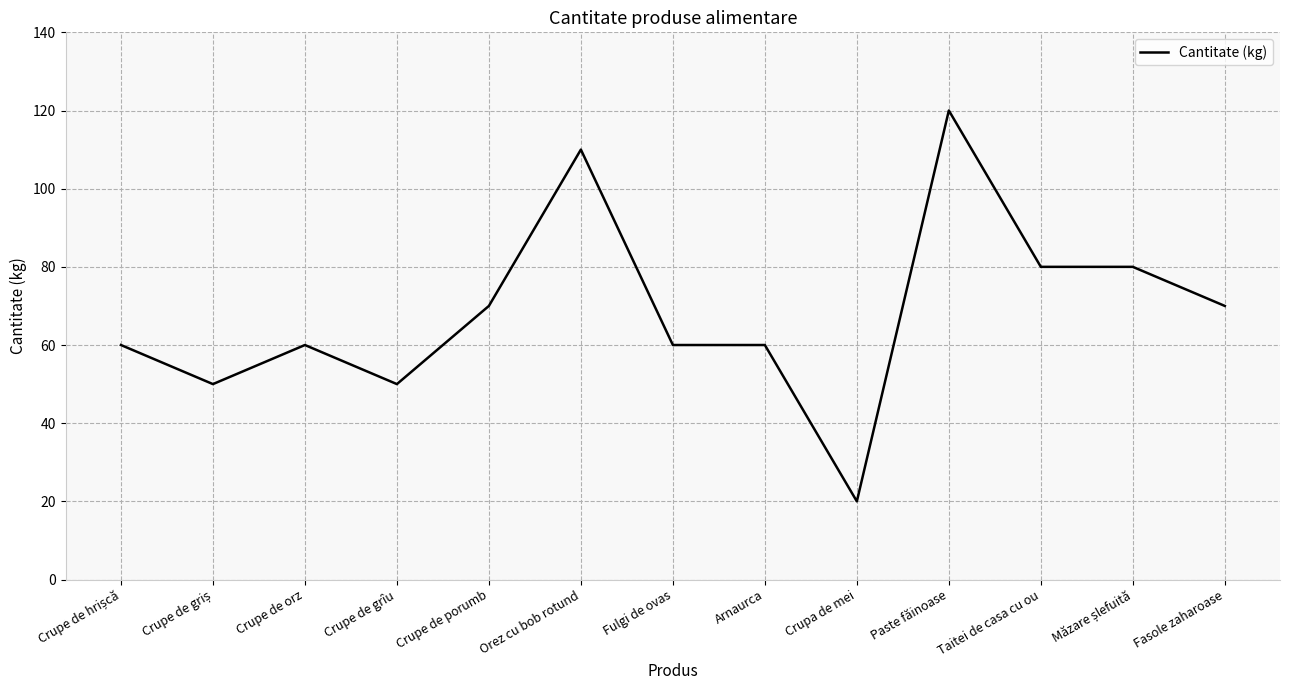

What is the greatest value displayed?

120